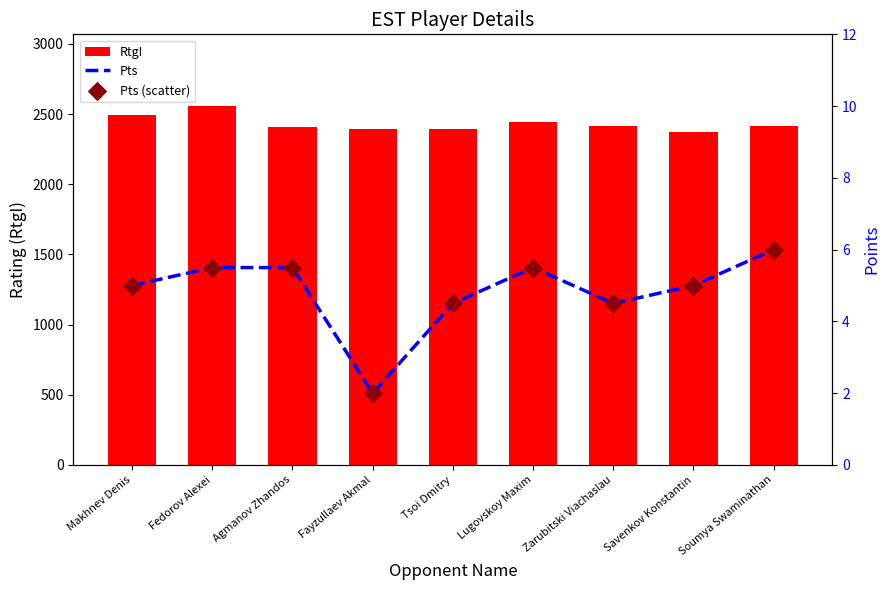

At how many categories does at least one series exceed 102?

9